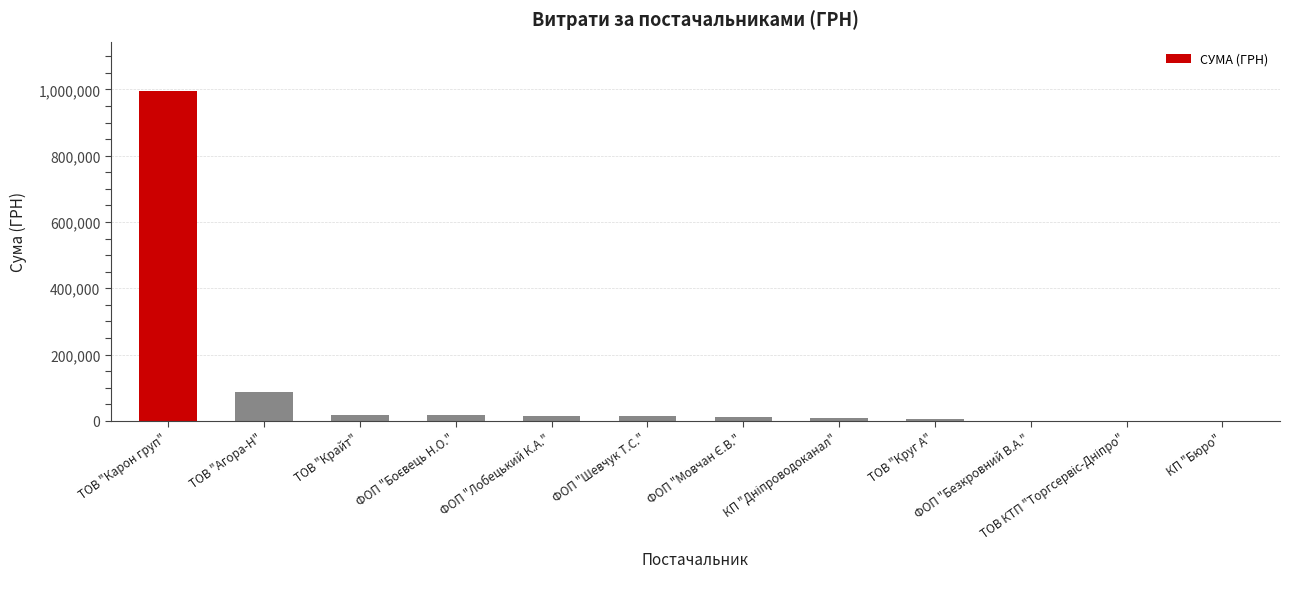

How many series are shown in this chart?

1